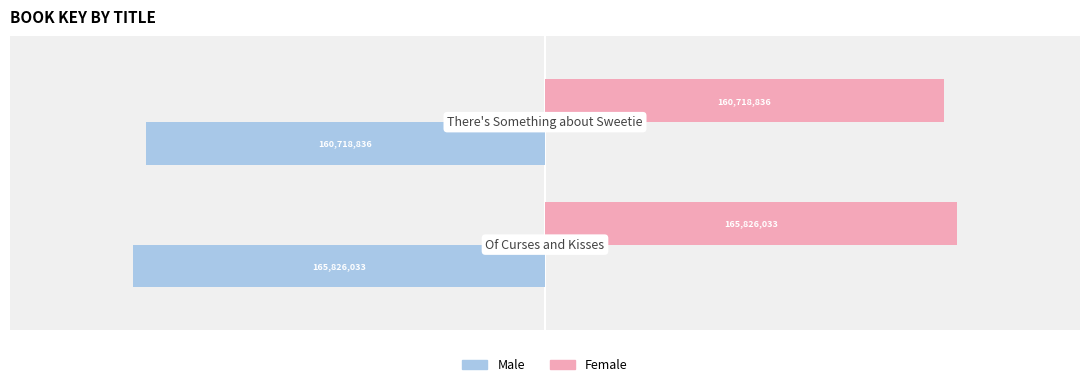

What are all the series names shown in the legend?

Male, Female